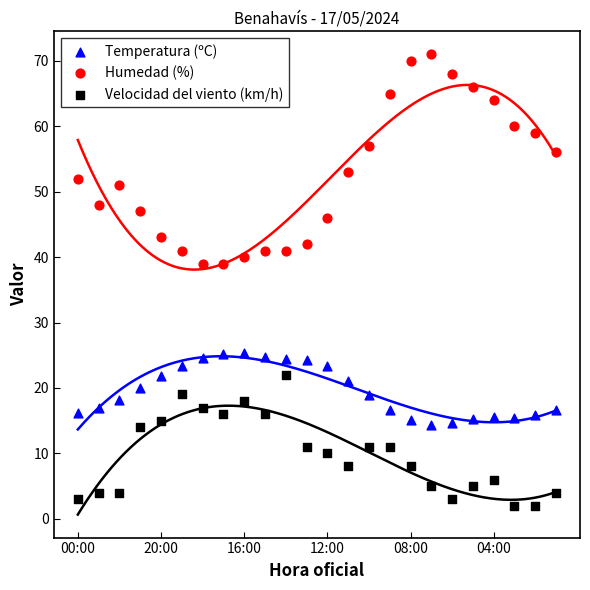

What are all the series names shown in the legend?

Temperatura (ºC), Humedad (%), Velocidad del viento (km/h)